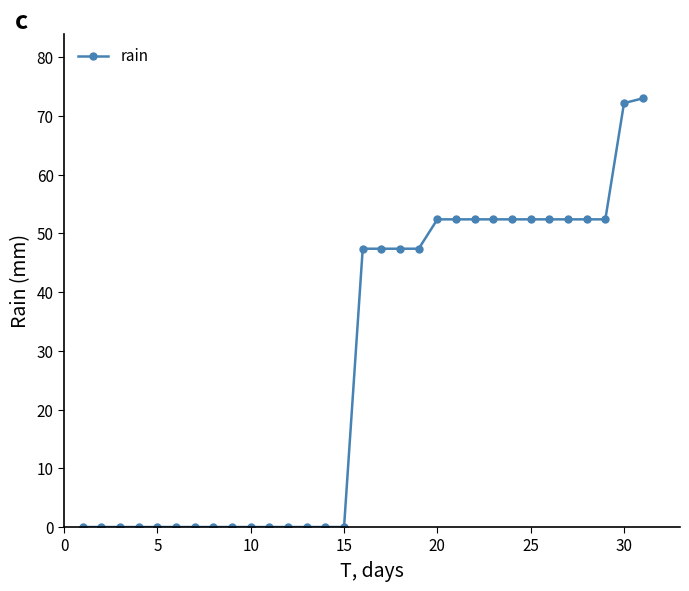

What is the difference between the maximum and minimum values?

73.0